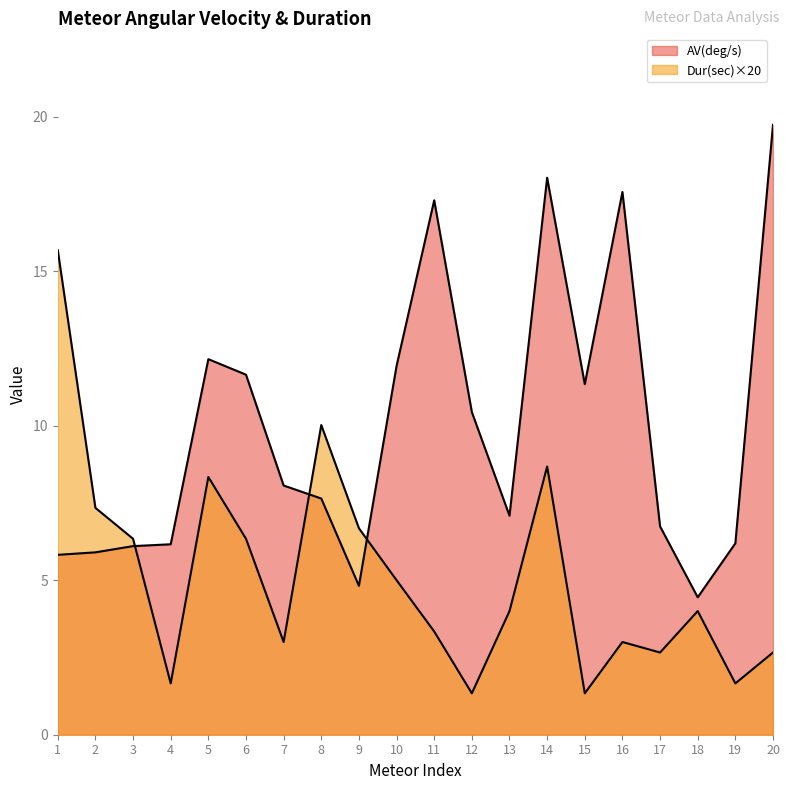

How many interior local peaks does the AV(deg/s) series have?

4